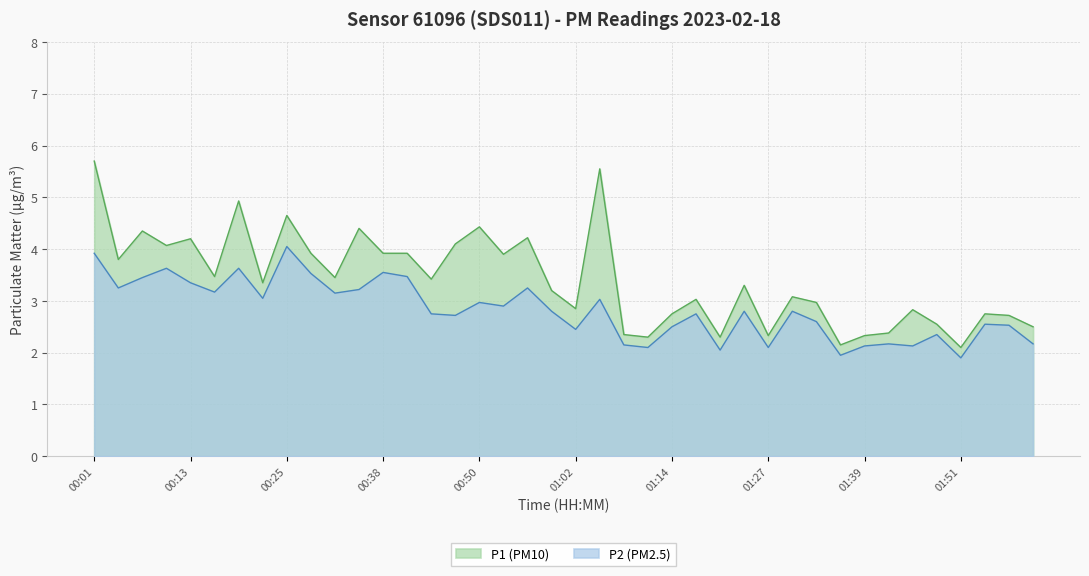

What is the sum of all P1 values?

136.5